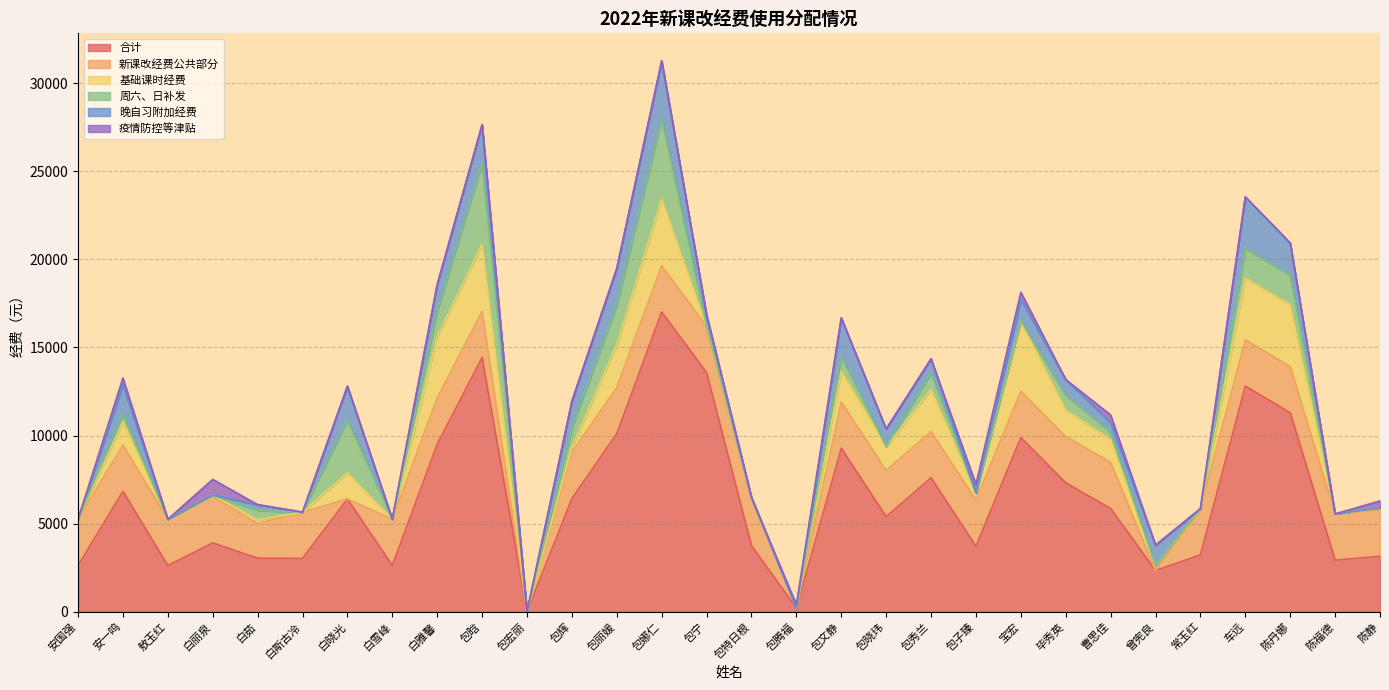

What are all the series names shown in the legend?

合计, 新课改经费公共部分, 基础课时经费, 周六、日补发, 晚自习附加经费, 疫情防控等津贴